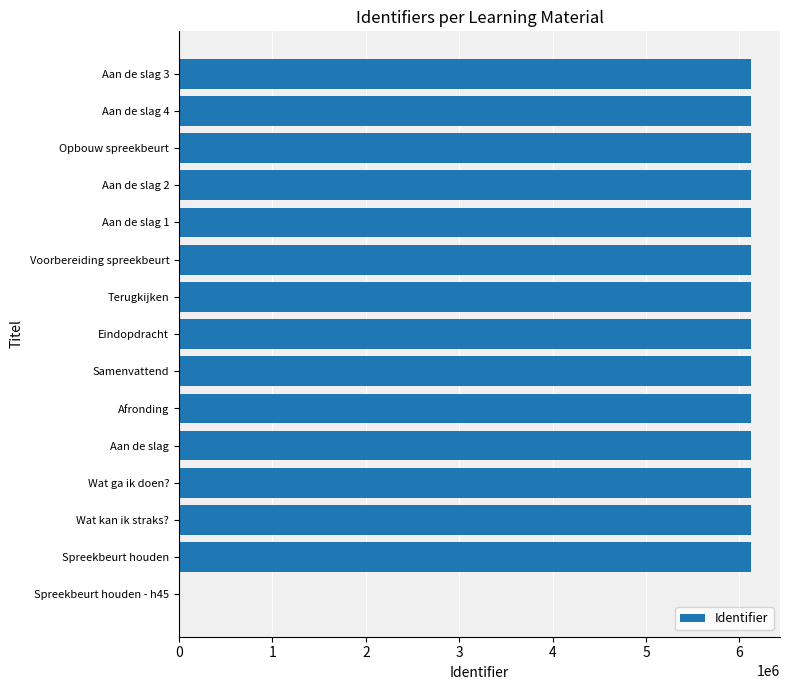

At which label is the value closest to 3064214?

Spreekbeurt houden